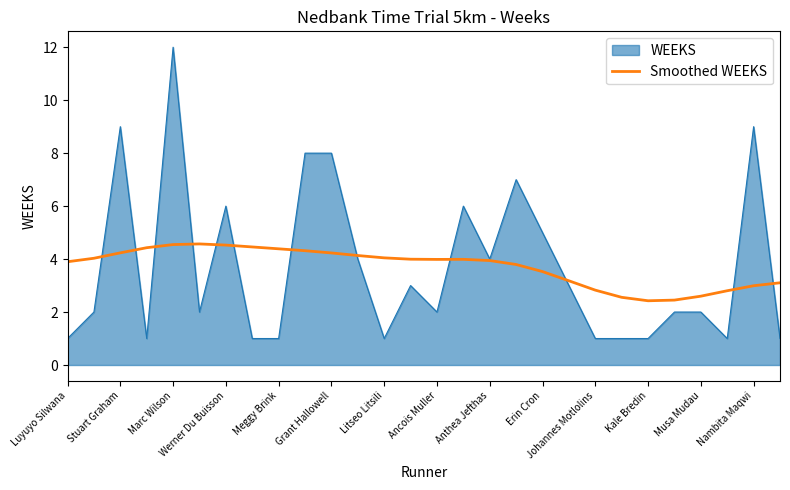

Which series has the largest range (max minus min)?

WEEKS